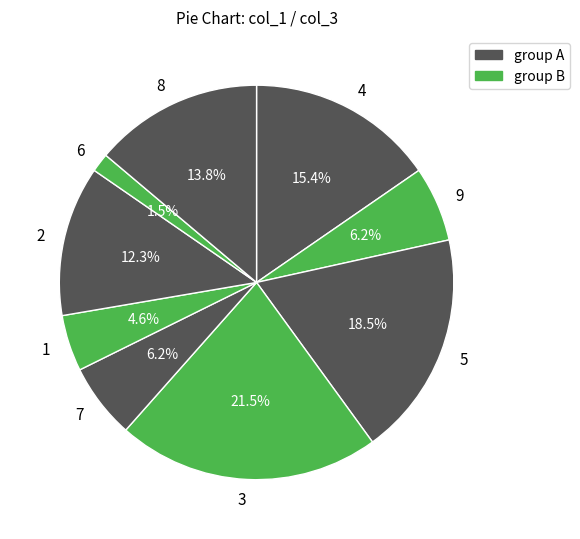

Does 4 account for over 50% of the chart?

No